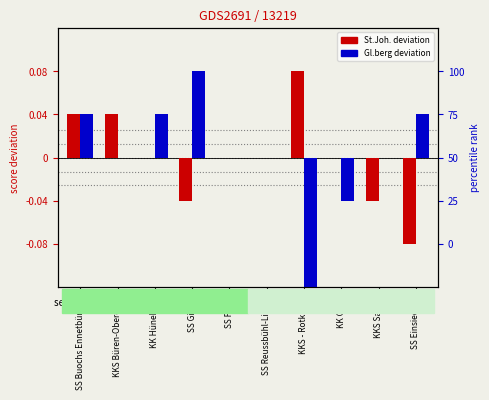

At how many categories does at least one series exceed 1?

2